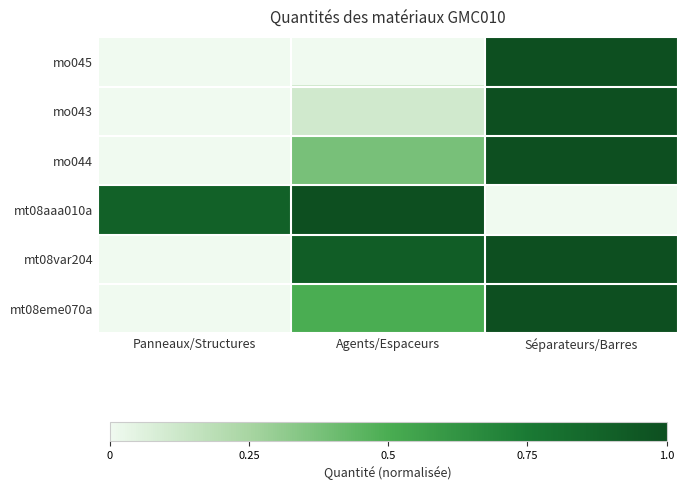

Between Panneaux/Structures and Séparateurs/Barres, which is larger?

Séparateurs/Barres